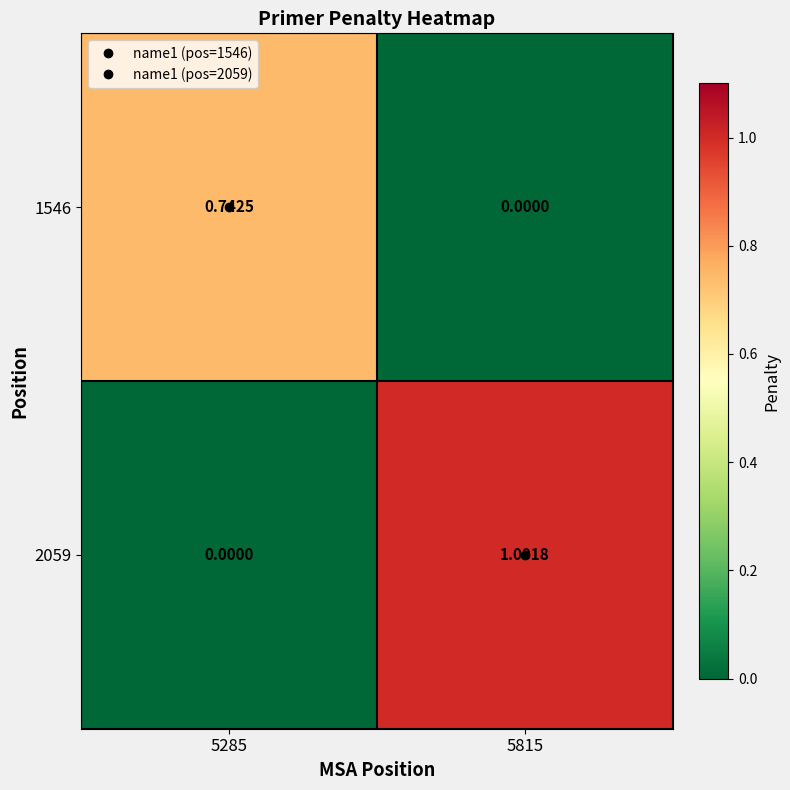

At 5815, list the series in order from largest to smallest.

2059, 1546